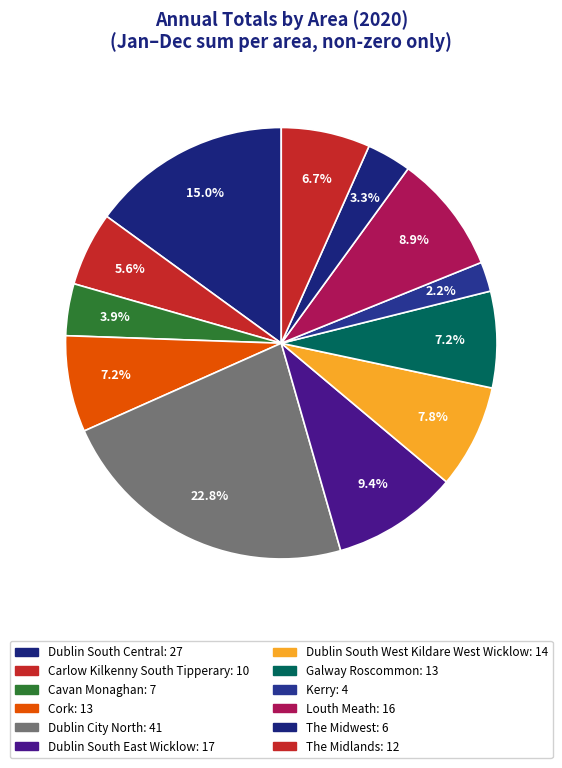

How many slices are in this pie chart?

12